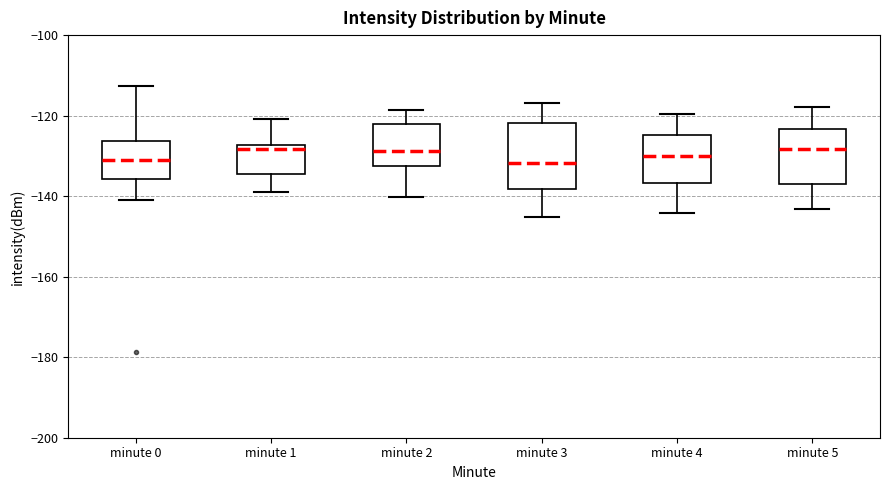

Which box is the tallest, from its lower edge to its upper edge?

minute 3